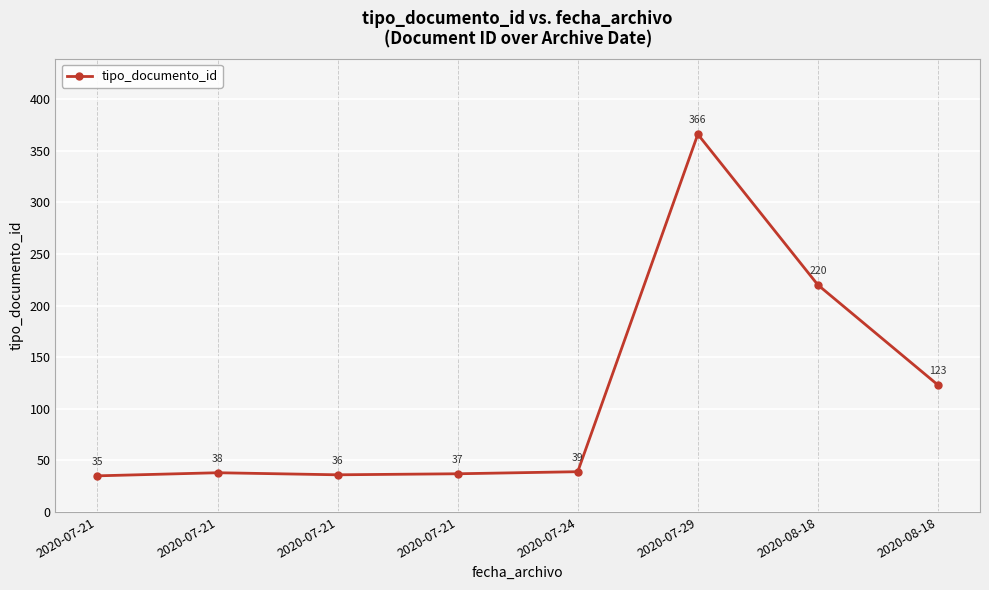

Reading left to right, list all the values displayed in this chart.

2020-07-21=35	2020-07-21=38	2020-07-21=36	2020-07-21=37	2020-07-24=39	2020-07-29=366	2020-08-18=220	2020-08-18=123